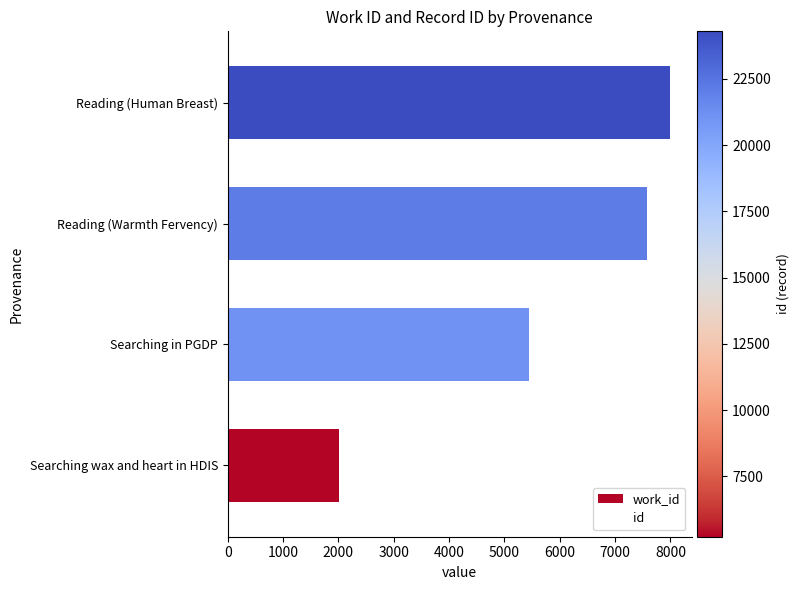

What is the difference between the values at Searching wax and heart in HDIS and Searching in PGDP?

3441